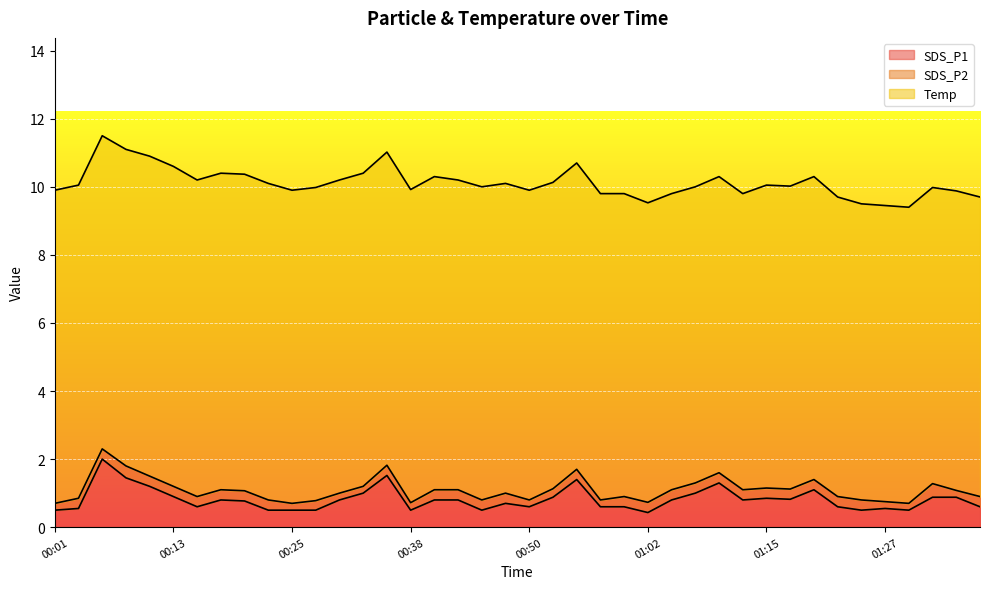

Does the chart display data point markers on the line(s)?

No